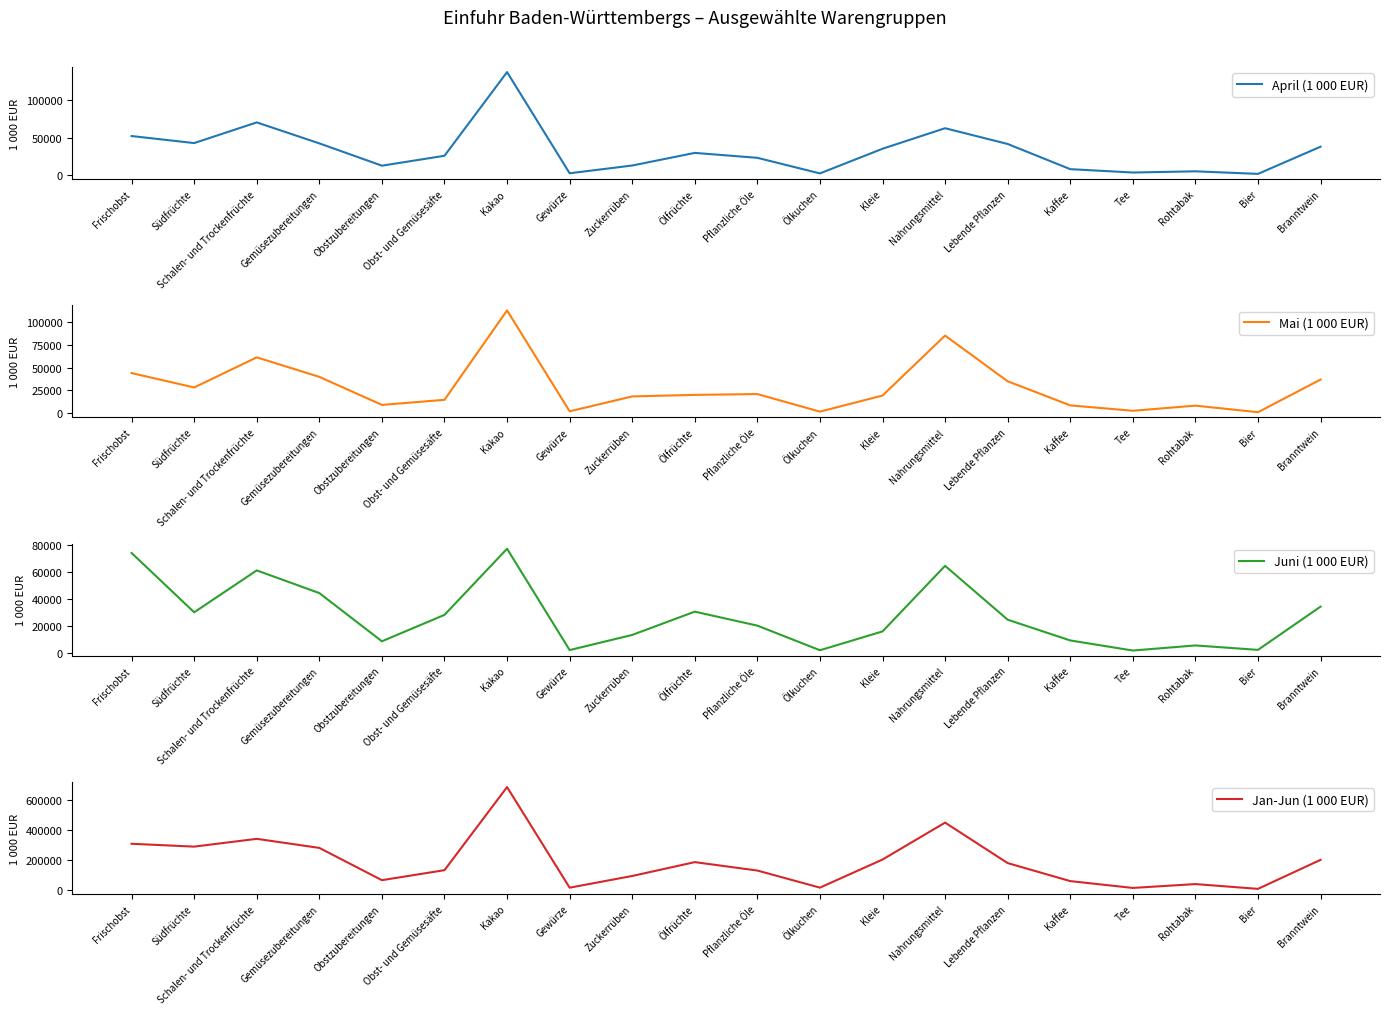

Is it true that April (1 000 EUR) equals 723.4 at Bier?

False